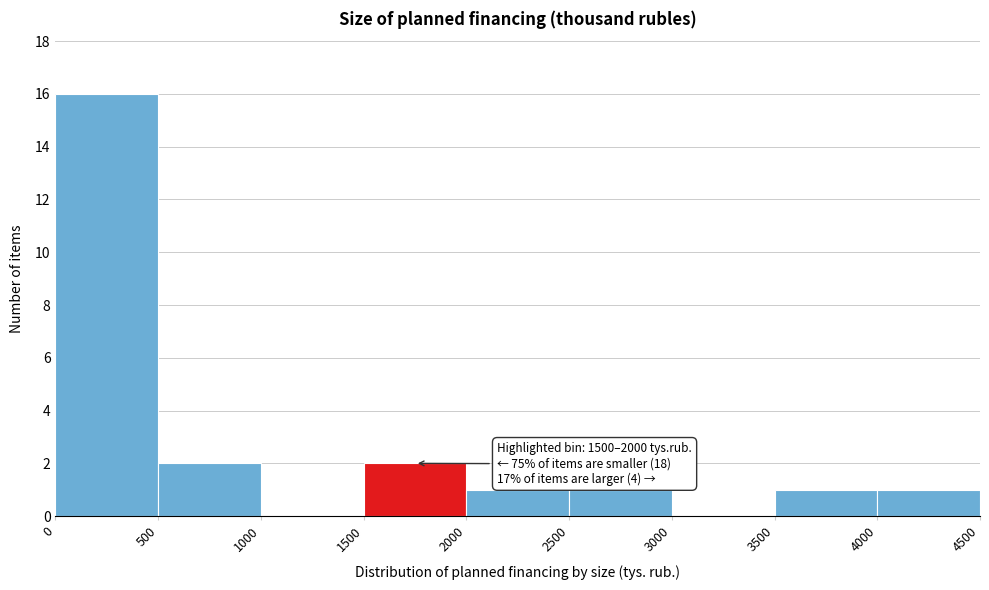

Over which range of the x-axis is the bar tallest?

0 to 500